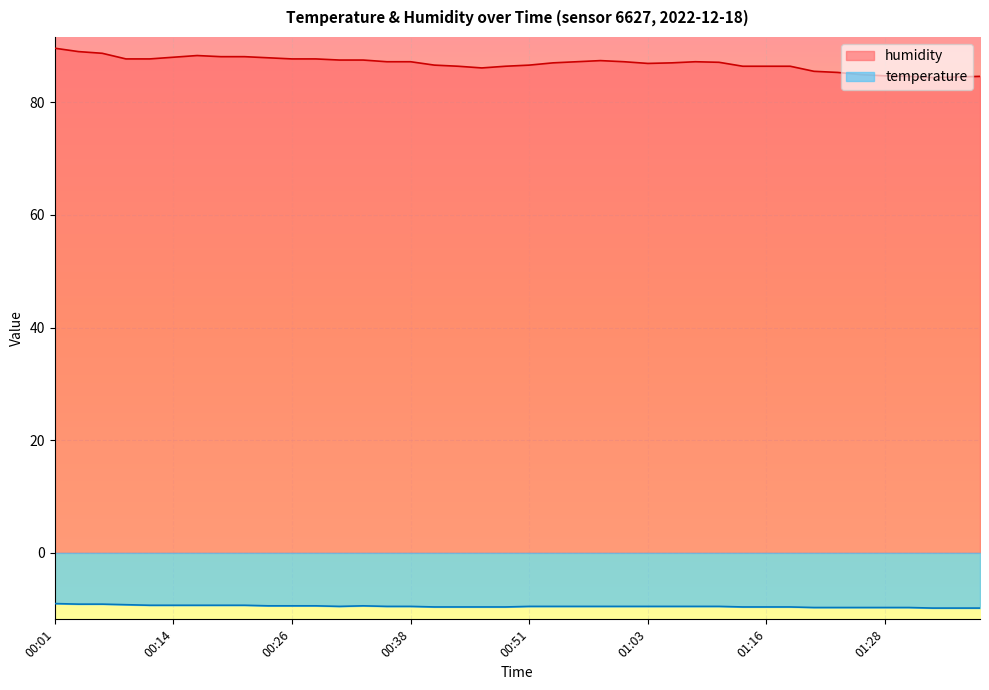

Reading left to right, what are all the values shown in this chart?

humidity: 00:01=89.6	00:04=89.0	00:06=88.7	00:09=87.7	00:11=87.7	00:14=88.0	00:16=88.3	00:19=88.1	00:21=88.1	00:24=87.9	00:26=87.7	00:29=87.7	00:31=87.5	00:33=87.5	00:36=87.2	00:38=87.2	00:41=86.6	00:44=86.4	00:46=86.1	00:49=86.4	00:51=86.6	00:53=87.0	00:56=87.2	00:58=87.4	01:01=87.2	01:03=86.9	01:06=87.0	01:08=87.2	01:11=87.1	01:13=86.4	01:16=86.4	01:18=86.4	01:21=85.5	01:23=85.3	01:25=84.9	01:28=84.7	01:30=84.6	01:33=84.4	01:35=84.5	01:38=84.6
temperature: 00:01=-9.0	00:04=-9.1	00:06=-9.1	00:09=-9.2	00:11=-9.3	00:14=-9.3	00:16=-9.3	00:19=-9.3	00:21=-9.3	00:24=-9.4	00:26=-9.4	00:29=-9.4	00:31=-9.5	00:33=-9.4	00:36=-9.5	00:38=-9.5	00:41=-9.6	00:44=-9.6	00:46=-9.6	00:49=-9.6	00:51=-9.5	00:53=-9.5	00:56=-9.5	00:58=-9.5	01:01=-9.5	01:03=-9.5	01:06=-9.5	01:08=-9.5	01:11=-9.5	01:13=-9.6	01:16=-9.6	01:18=-9.6	01:21=-9.7	01:23=-9.7	01:25=-9.7	01:28=-9.7	01:30=-9.7	01:33=-9.8	01:35=-9.8	01:38=-9.8